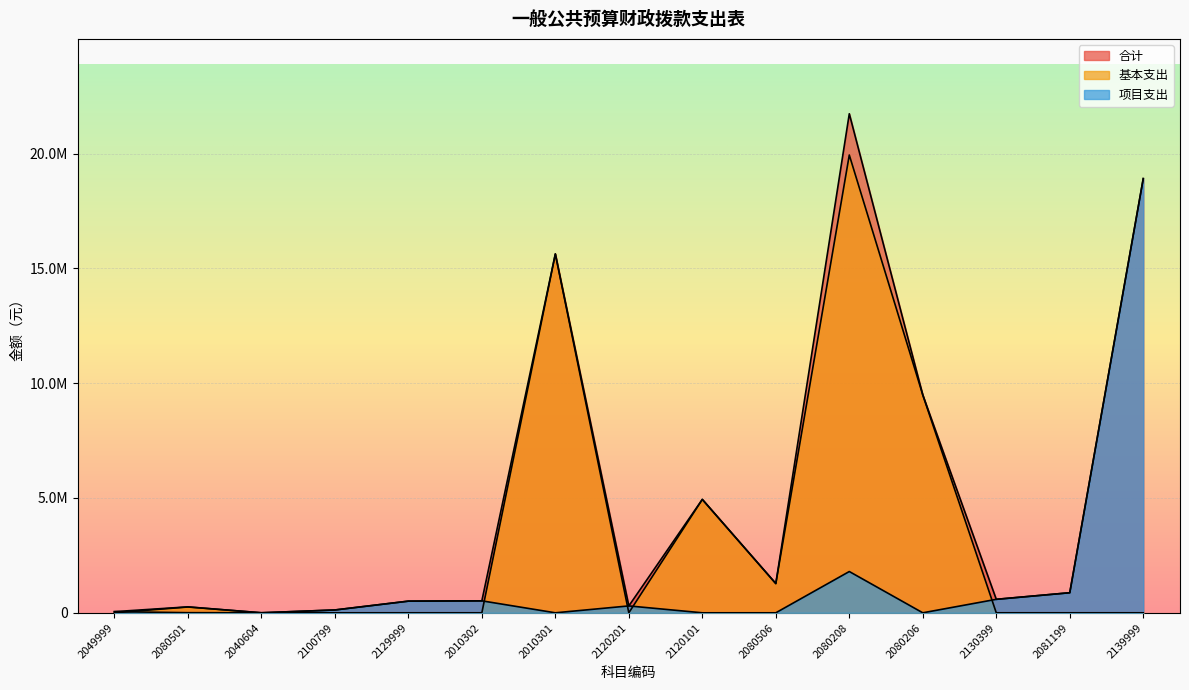

How many data points in 合计 are less than 587093?

7